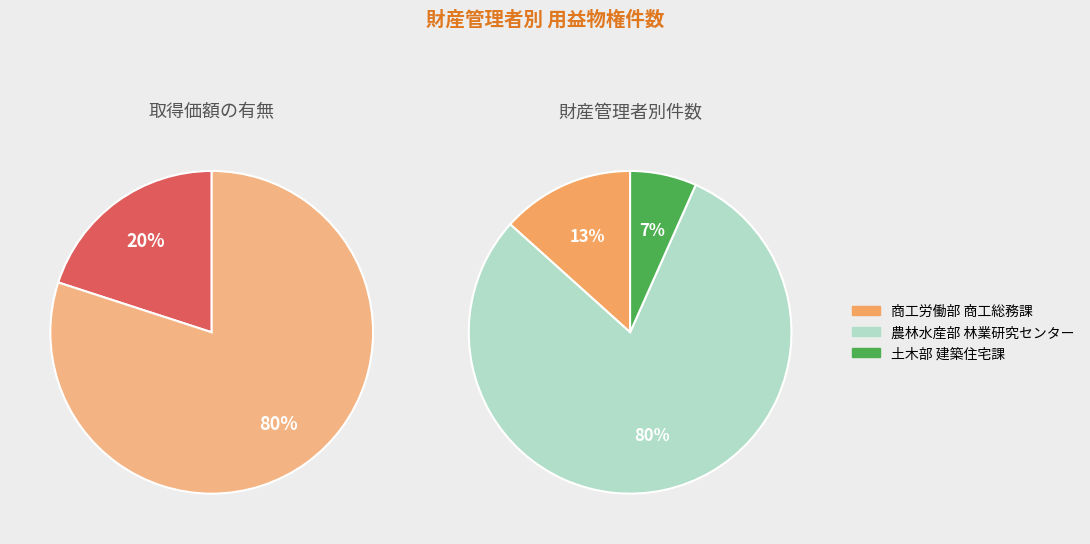

Is 農林水産部 林業研究センター the majority of the pie?

Yes